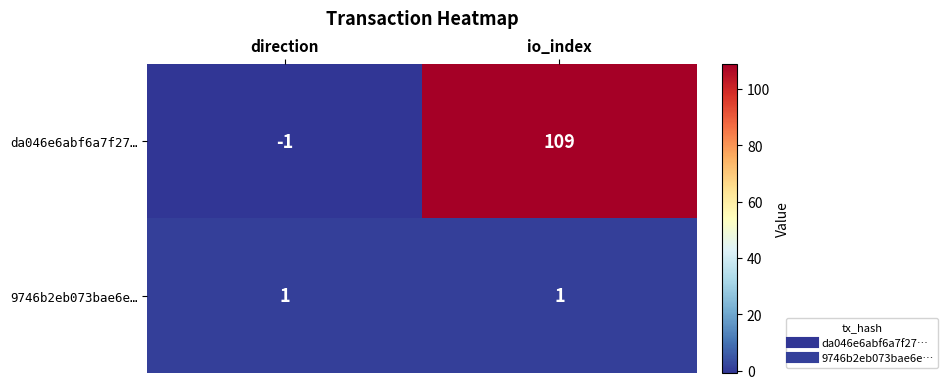

Reading right to left, list all the values displayed in this chart.

da046e6abf6a7f27…: io_index=109	direction=-1
9746b2eb073bae6e…: io_index=1	direction=1